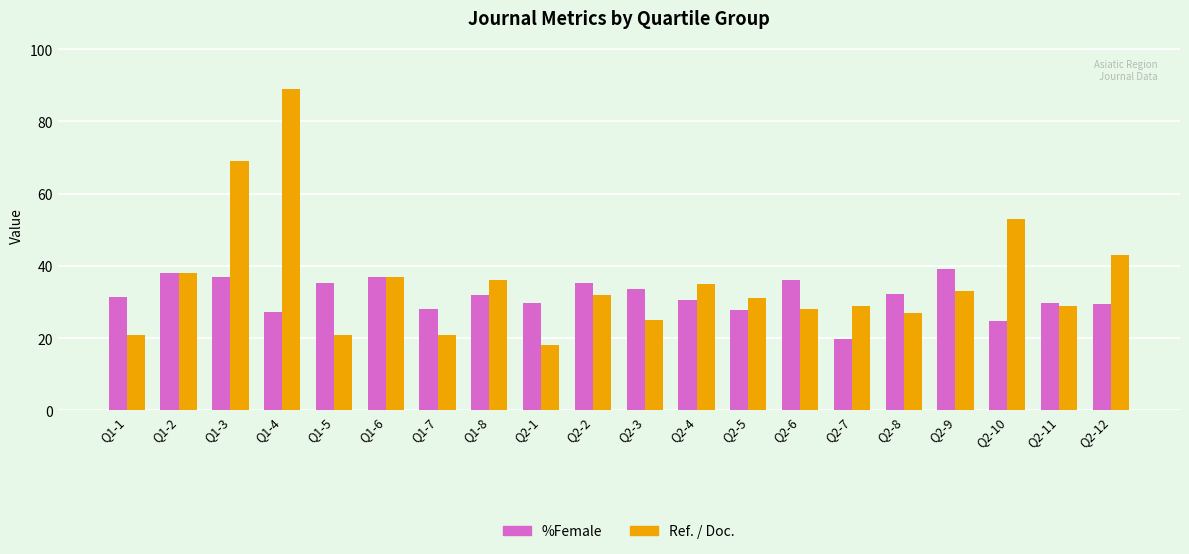

What is the minimum value shown in the chart?

18.0